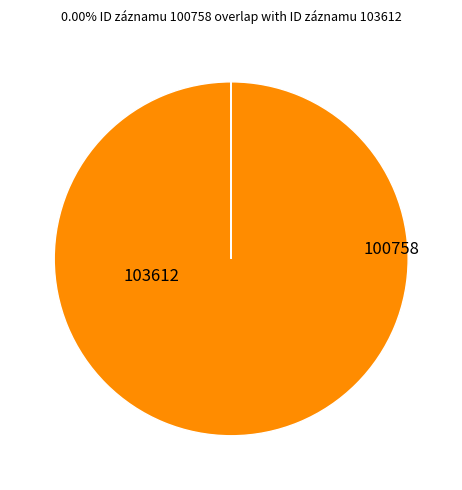

Rank the categories by value from highest to lowest.

103612, 100758